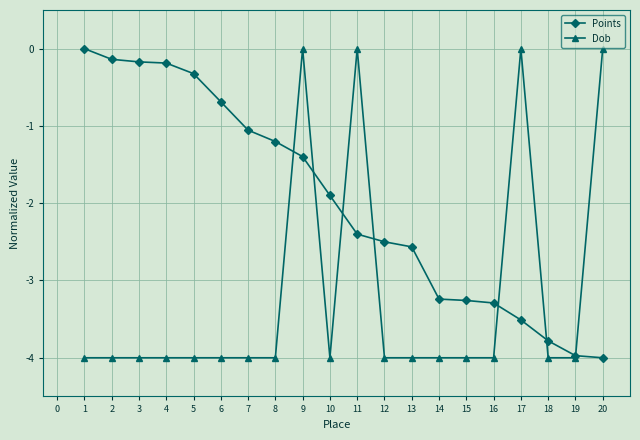

Is the value of Points at 13 greater than the value of Dob at 15?

Yes